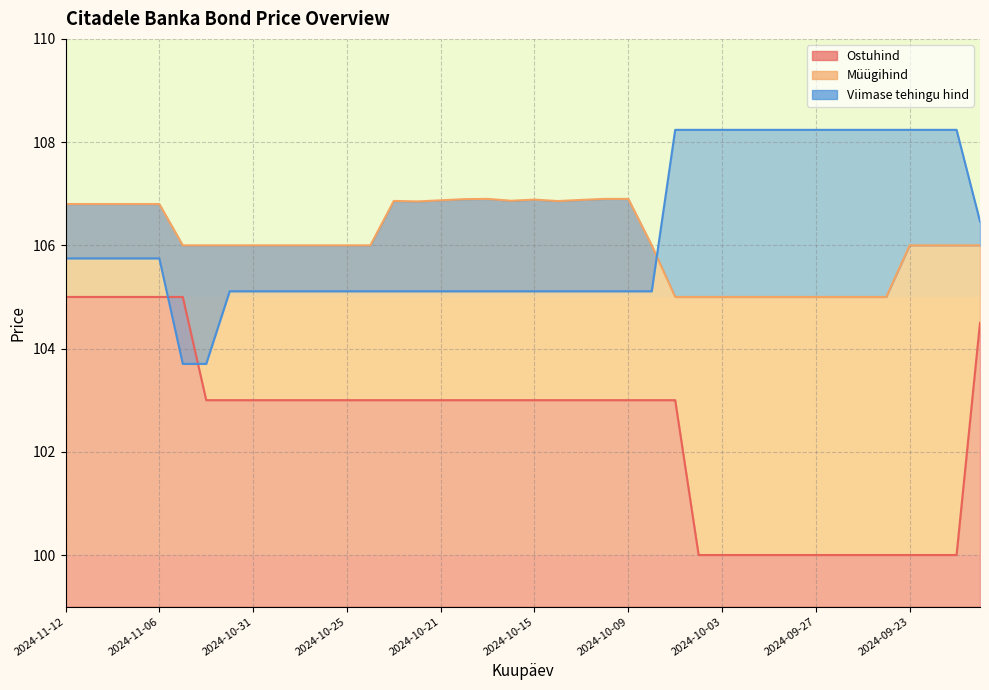

Read the Viimase tehingu hind value at 2024-10-22.

105.1